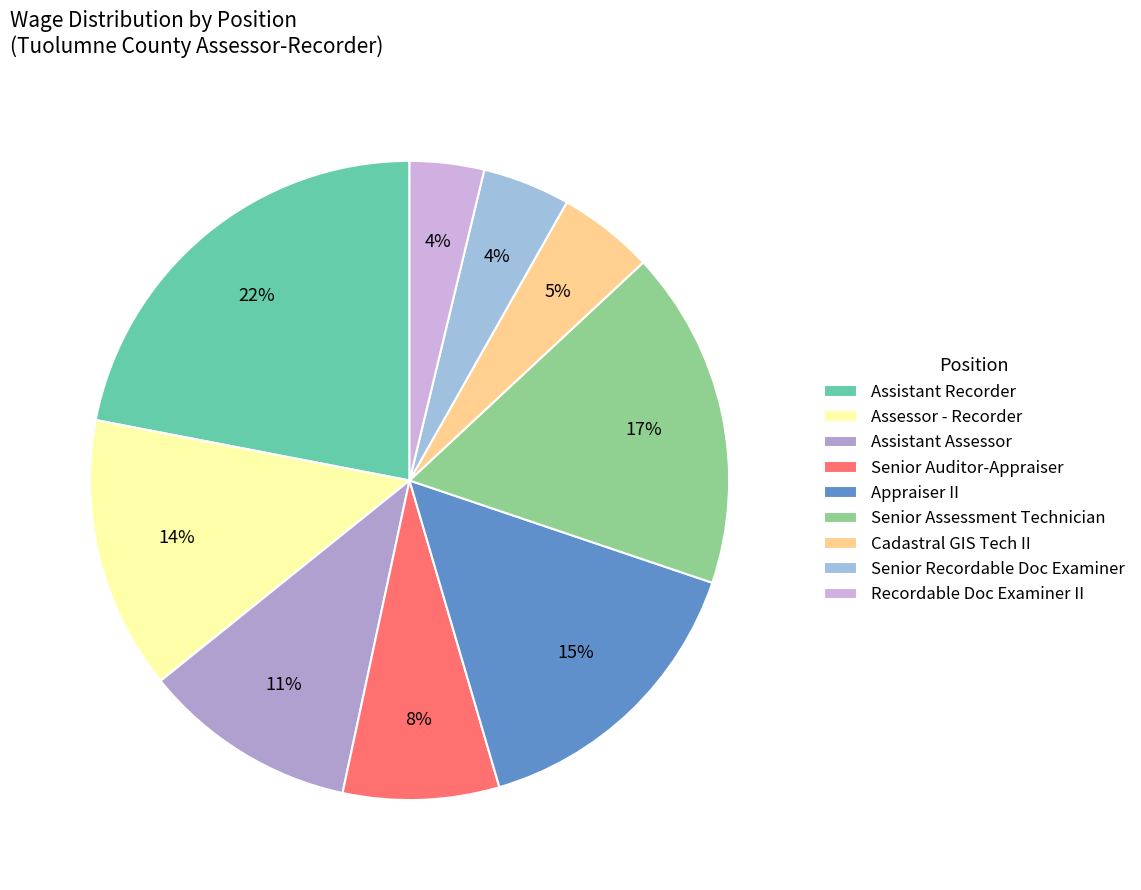

To the nearest percent, what is the combined percentage of Cadastral GIS Tech II and Senior Auditor-Appraiser?

13%